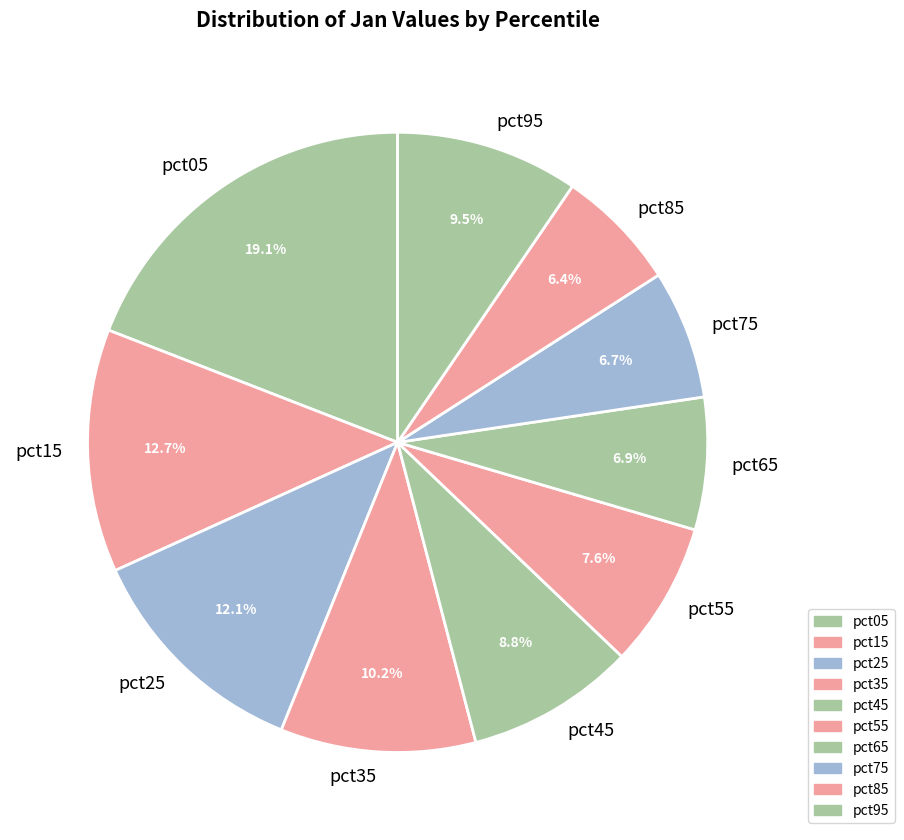

Which has a higher value, pct05 or pct65?

pct05